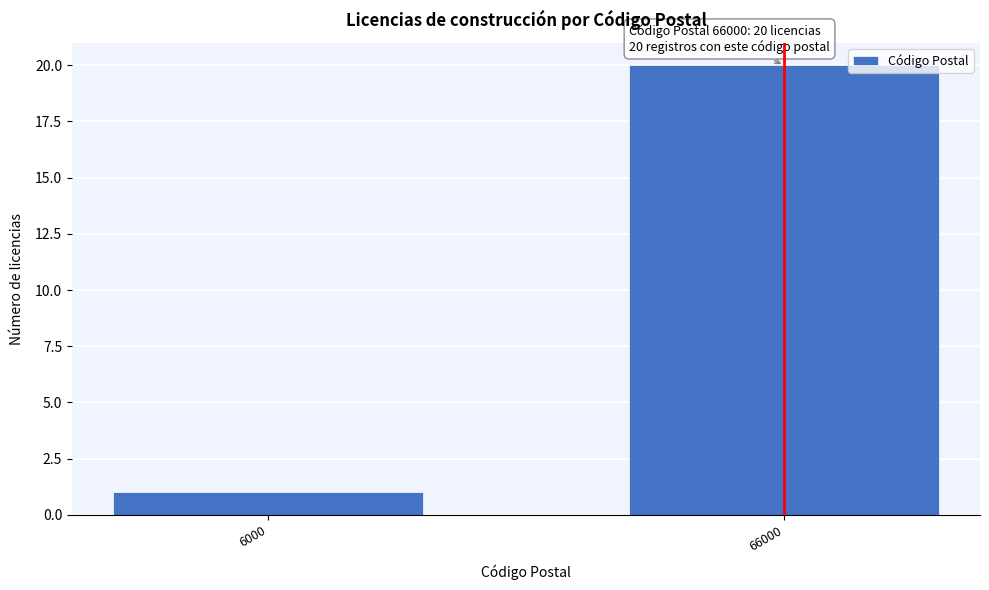

Reading right to left, list all the values displayed in this chart.

66000=20	6000=1